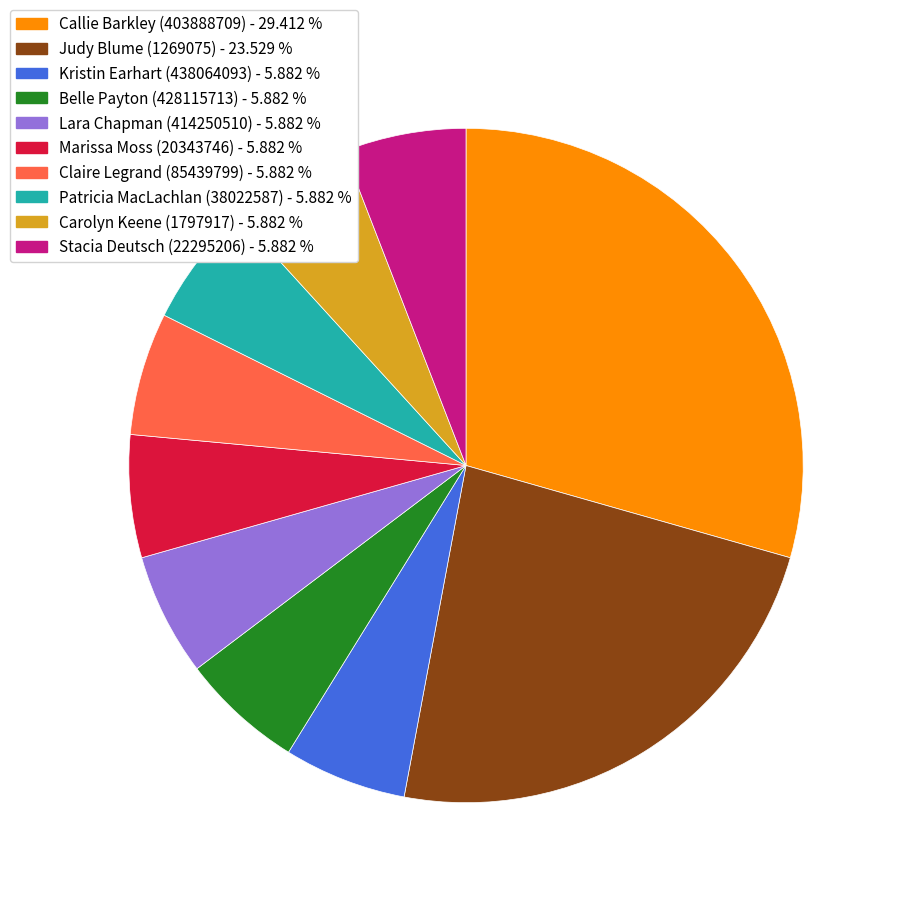

How many segments does this pie chart have?

10